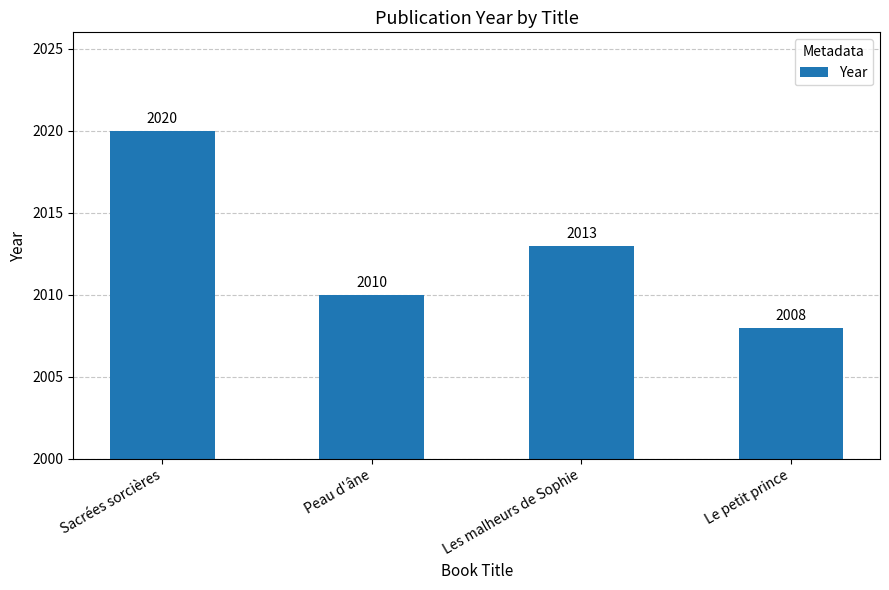

What position from the right is Les malheurs de Sophie?

2